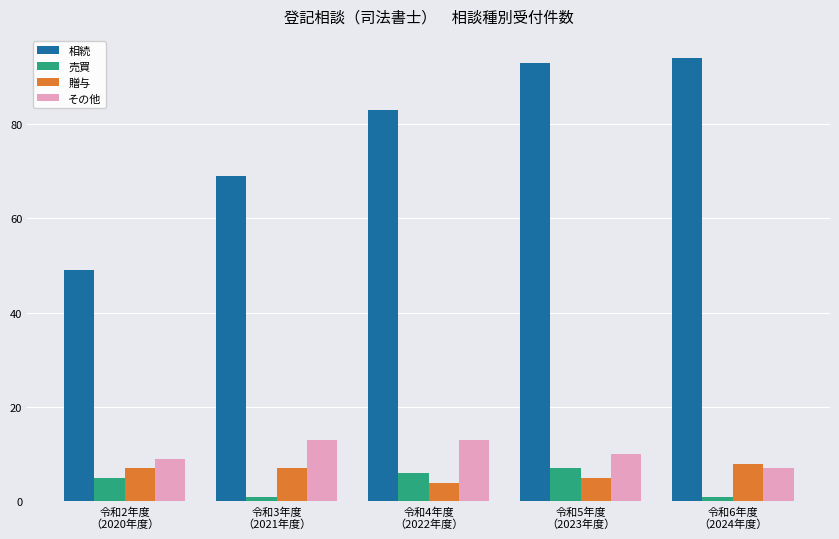

What is the difference between the second highest and second lowest values in the 贈与 series?

2